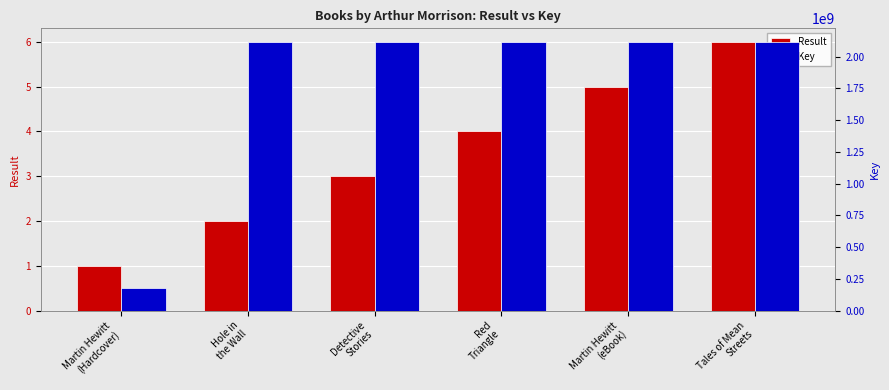

List the labels in order of Result value, smallest first.

Martin Hewitt
(Hardcover), Hole in
the Wall, Detective
Stories, Red
Triangle, Martin Hewitt
(eBook), Tales of Mean
Streets